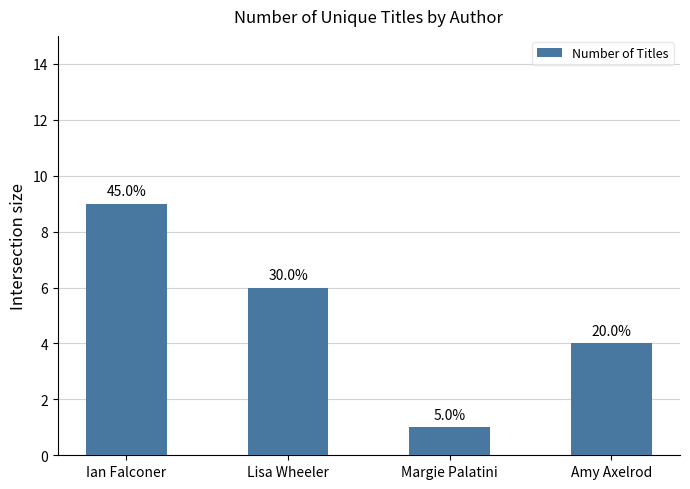

What is the change in value from Ian Falconer to Margie Palatini?

-8